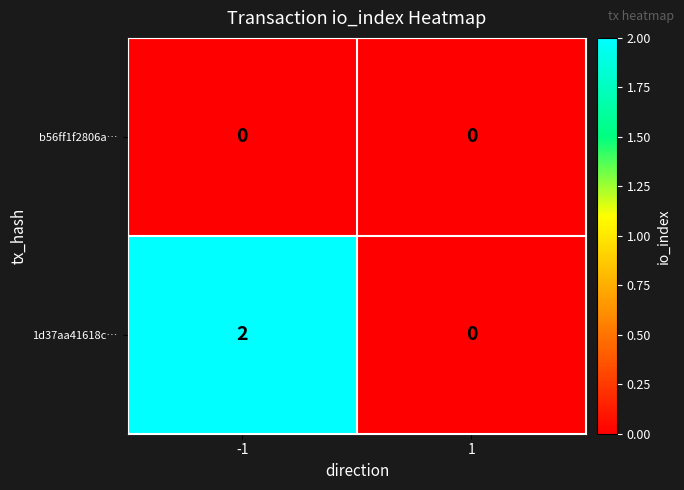

Reading left to right, what are all the values shown in this chart?

b56ff1f2806a…: -1=0	1=0
1d37aa41618c…: -1=2	1=0